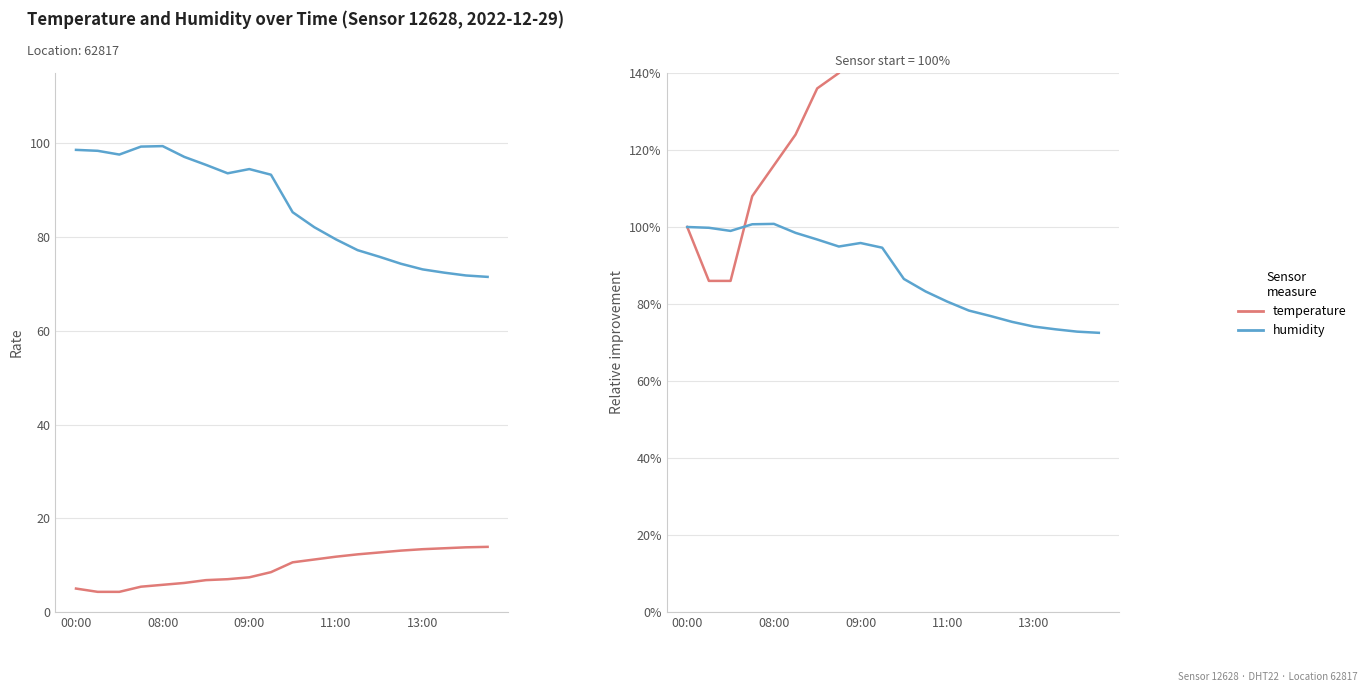

True or false: temperature and humidity intersect in this chart.

True